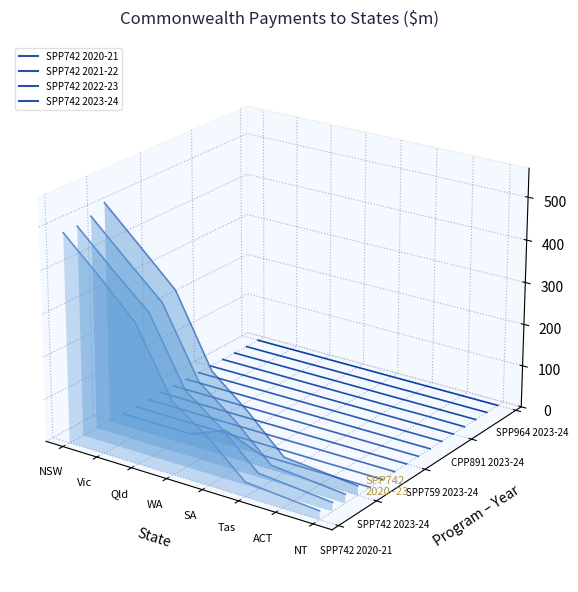

The value of SPP742 2023-24 at Vic is 0.0. True or false?

False